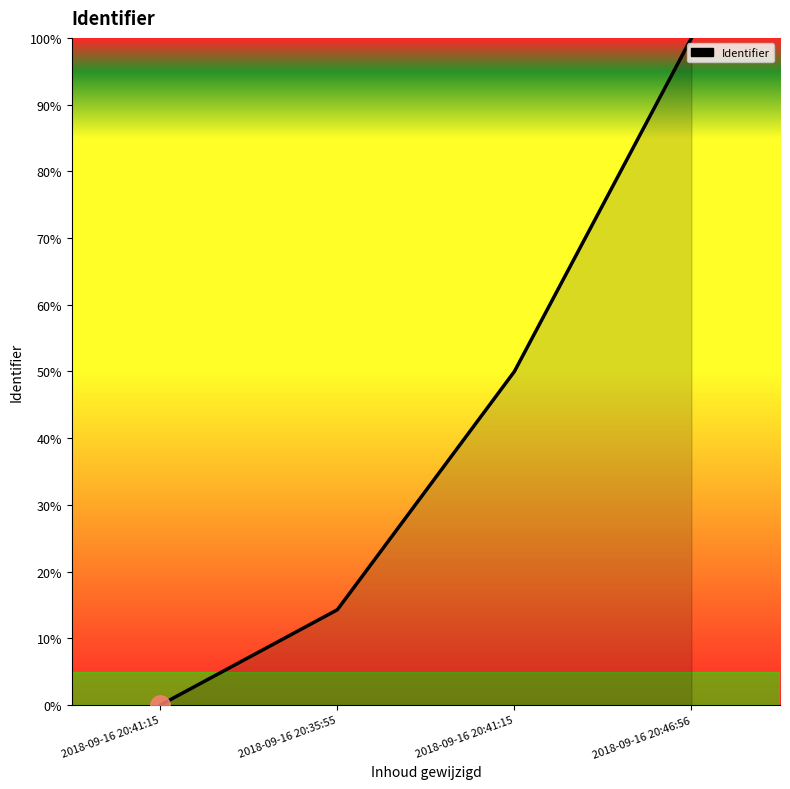

True or false: there are more than 1 points higher than both neighbors.

False